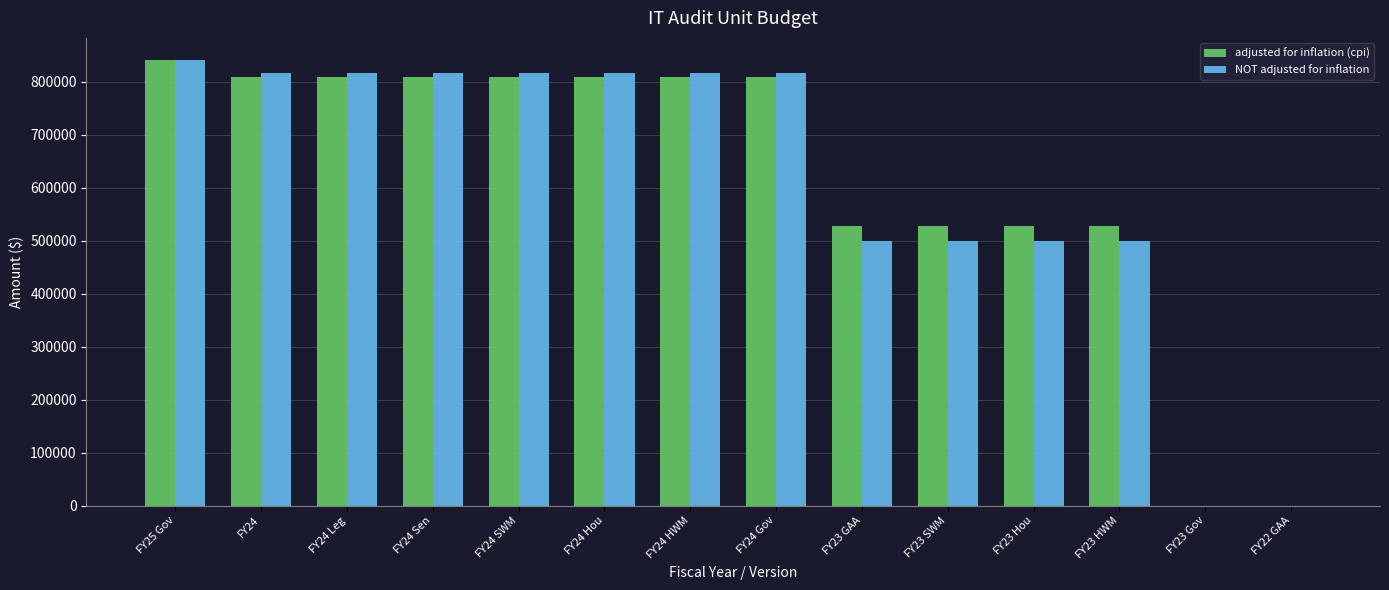

Which series changed the most between FY24 and FY23 Hou?

NOT adjusted for inflation